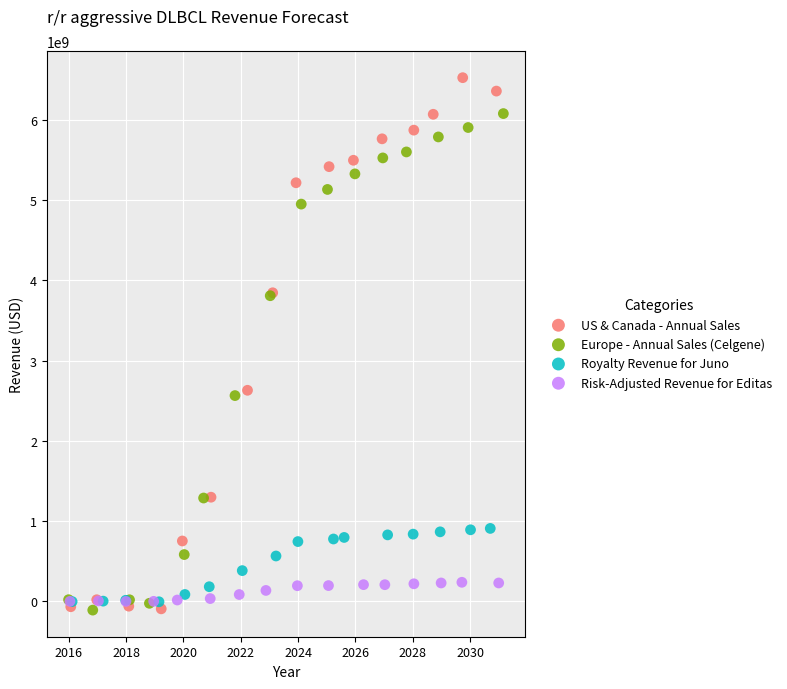

Which series has the widest spread of Y values?

US & Canada - Annual Sales